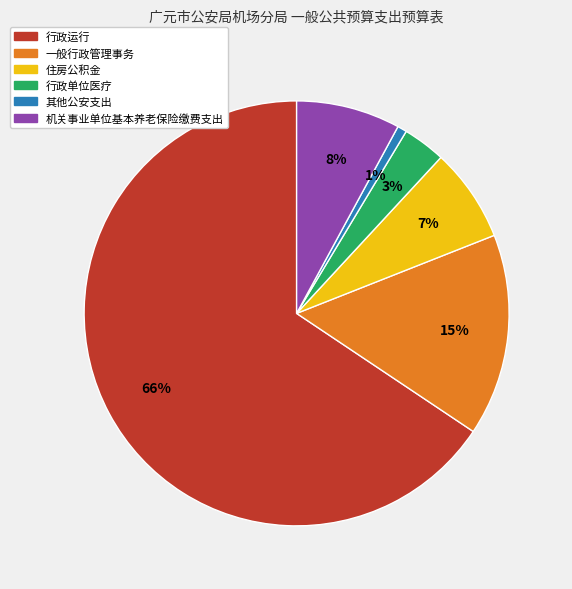

To the nearest percent, what portion does 其他公安支出 represent?

1%